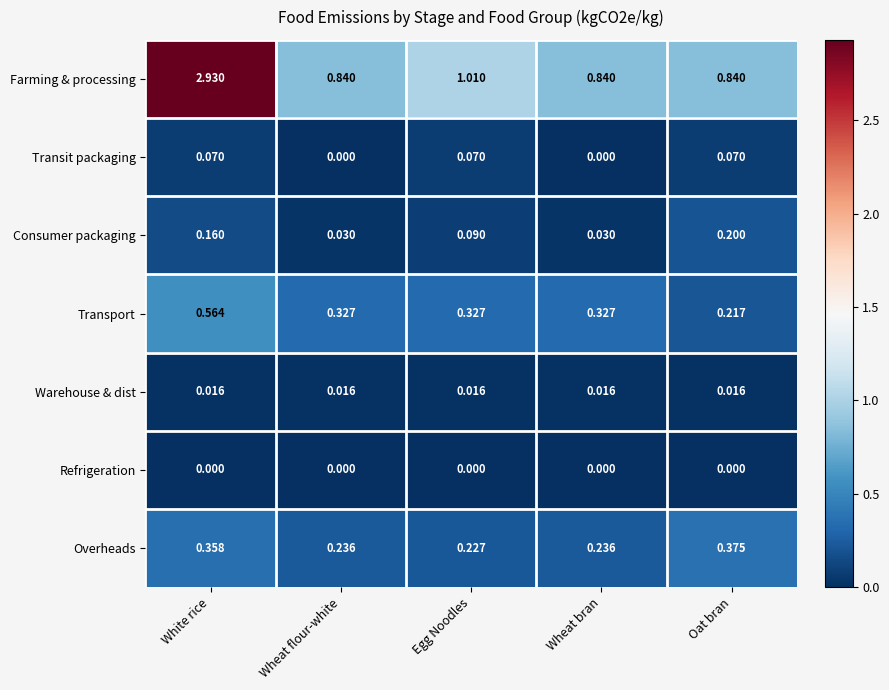

At which label does Consumer packaging reach its peak?

Oat bran